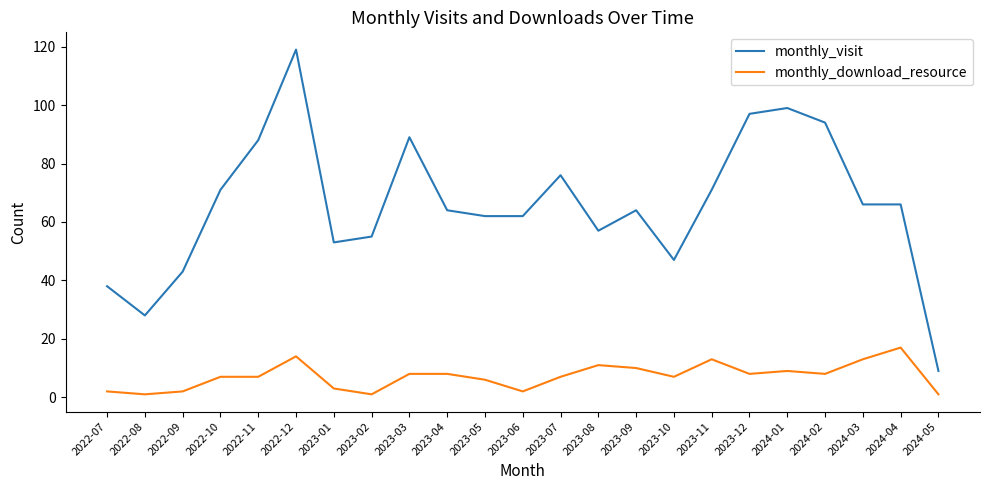

True or false: monthly_download_resource and monthly_visit cross at least once.

False